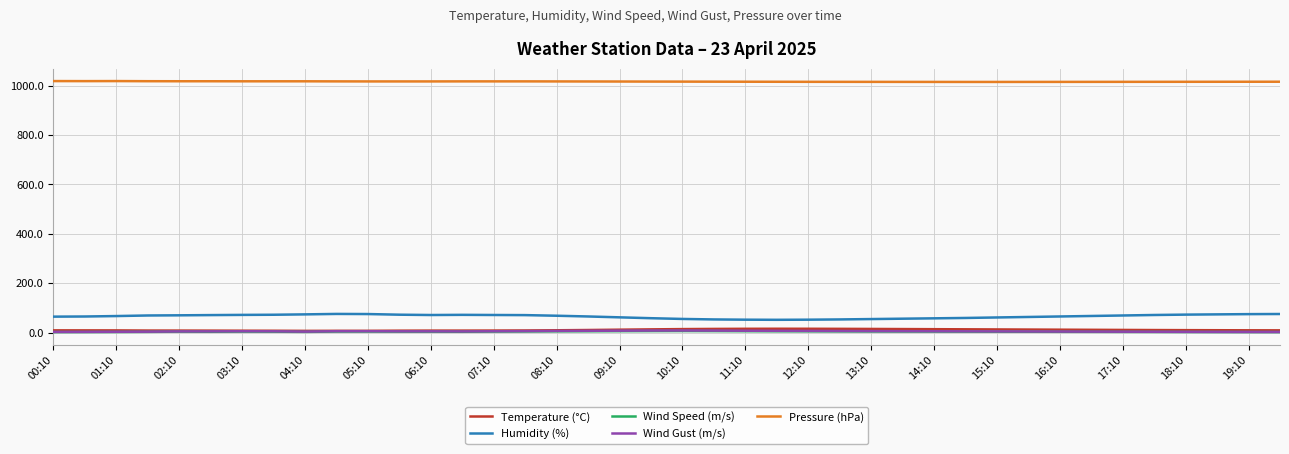

True or false: Pressure (hPa) and Wind Gust (m/s) cross at least once.

False